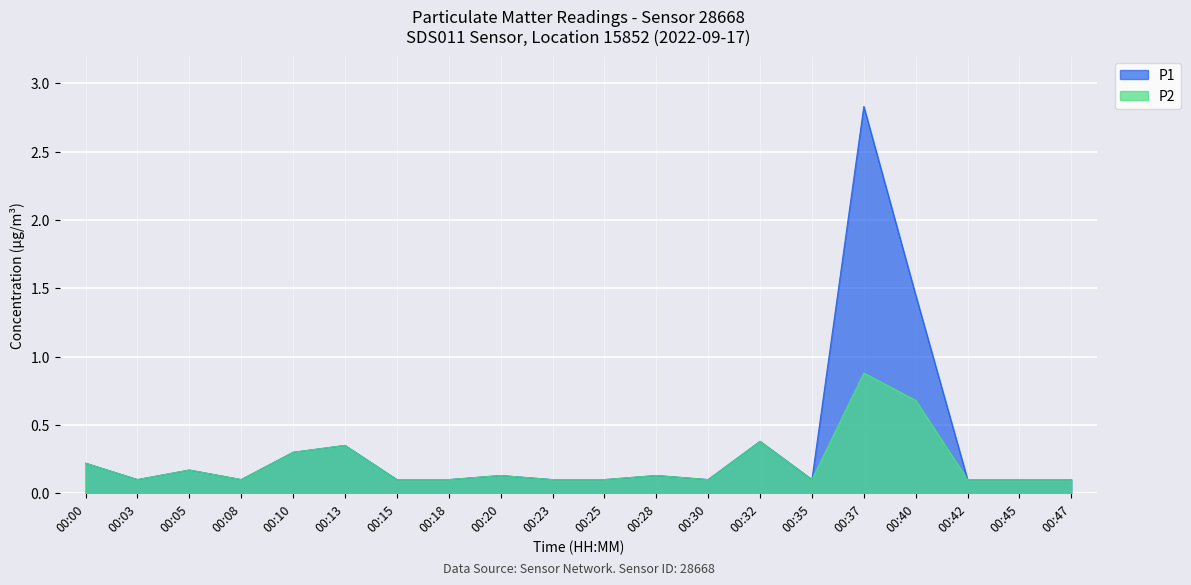

Between 00:45 and 00:05, which is larger?

00:05